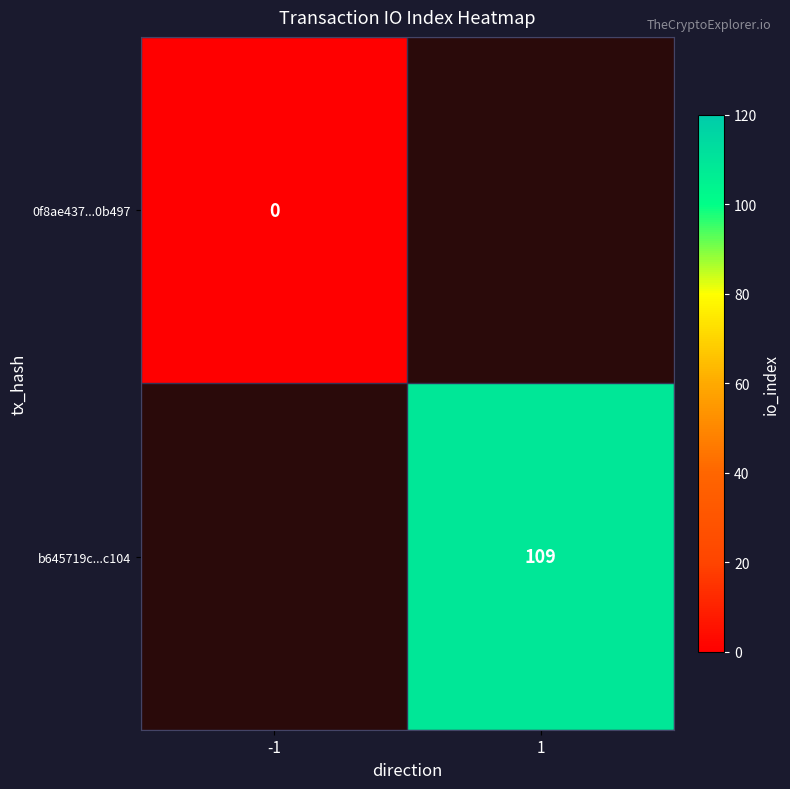

At how many categories does at least one series exceed 44?

1